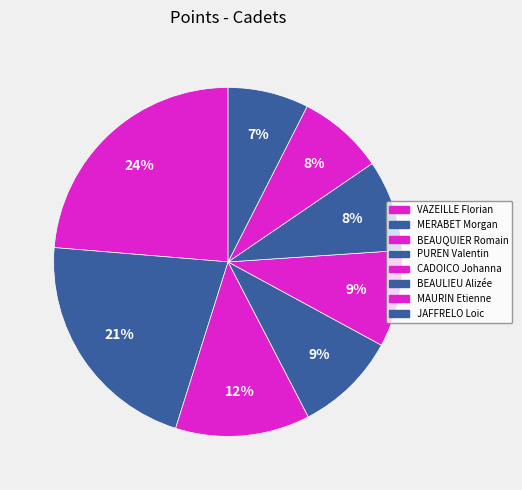

Which has a higher value, JAFFRELO Loic or MERABET Morgan?

MERABET Morgan